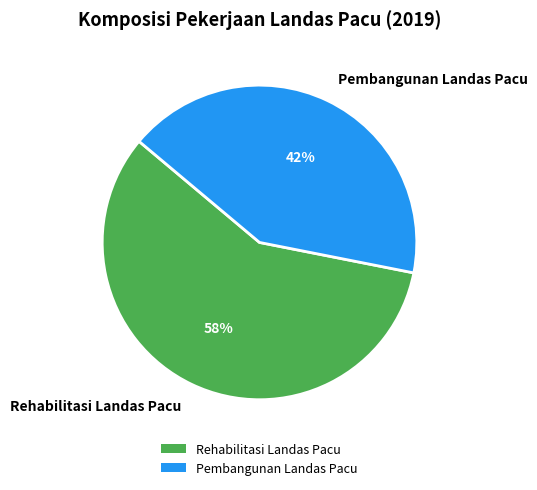

True or false: Rehabilitasi Landas Pacu accounts for 58% of the total.

True